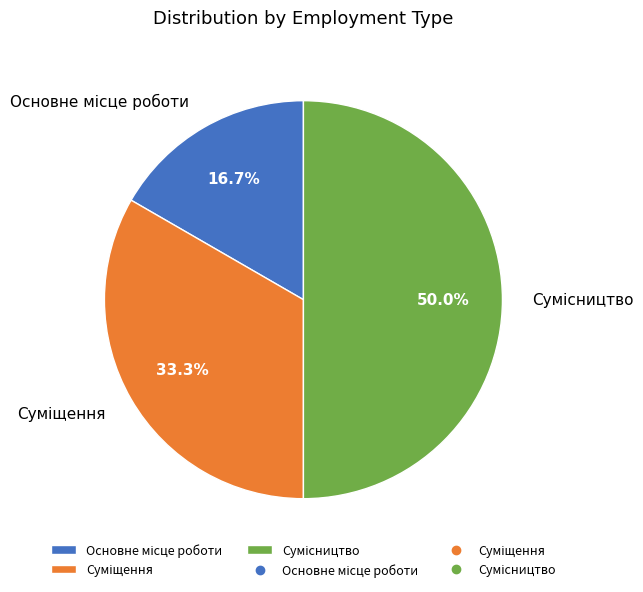

How many segments does this pie chart have?

3